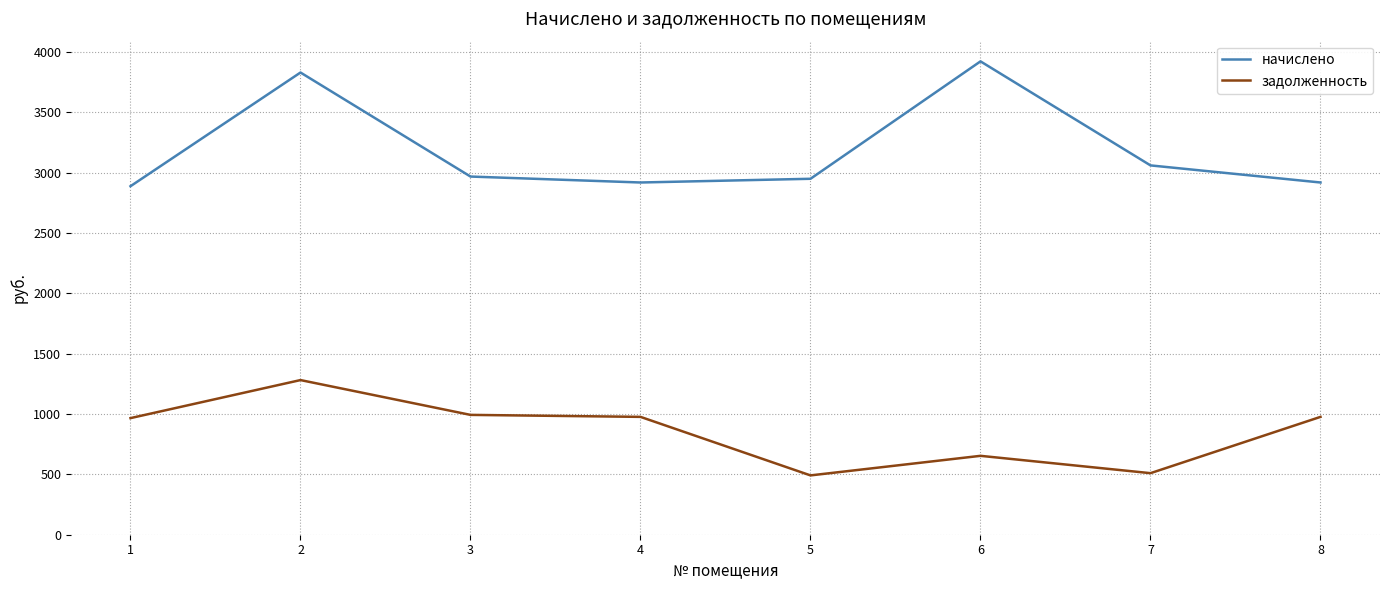

True or false: начислено and задолженность cross at least once.

False